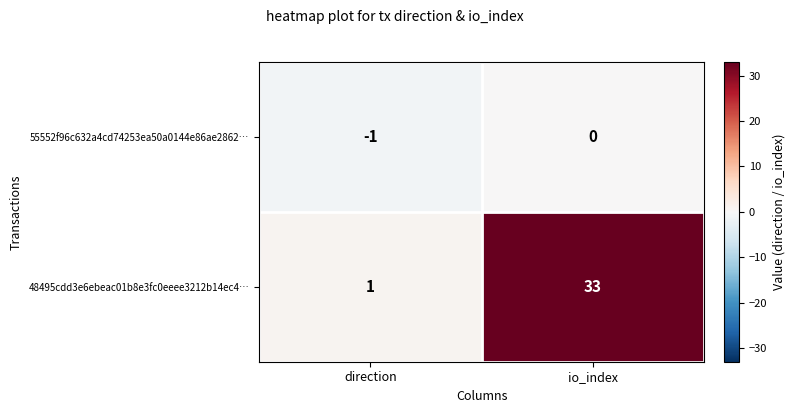

Reading left to right, extract all data points from this chart.

55552f96c632a4cd74253ea50a0144e86ae2862…: direction=-1	io_index=0
48495cdd3e6ebeac01b8e3fc0eeee3212b14ec4…: direction=1	io_index=33